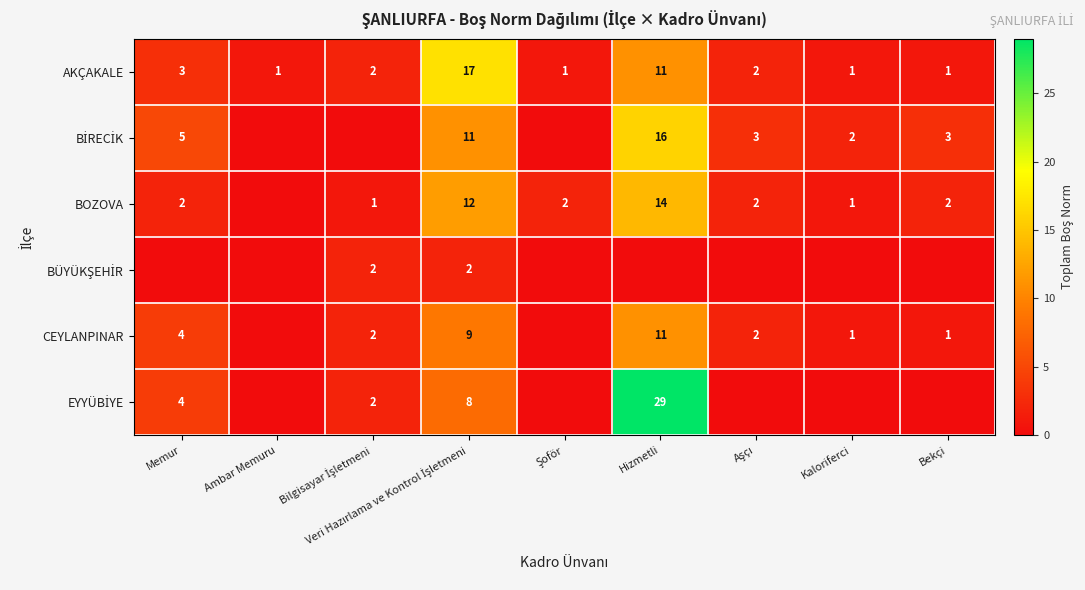

What is the total value across all series at Aşçı?

9